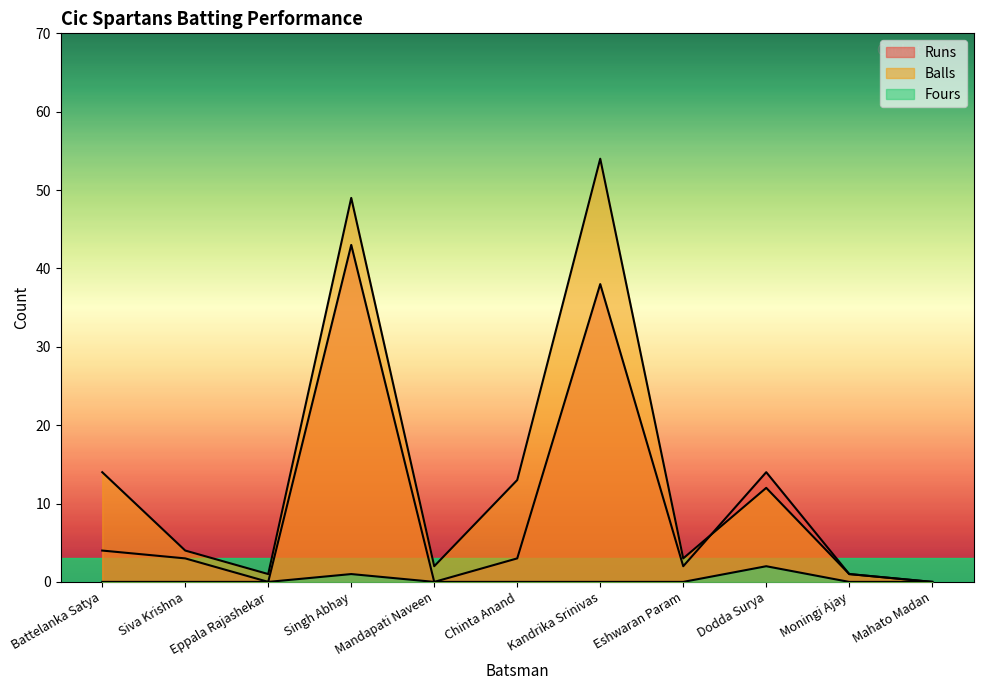

What is the label of the 1st point from the left?

Battelanka Satya